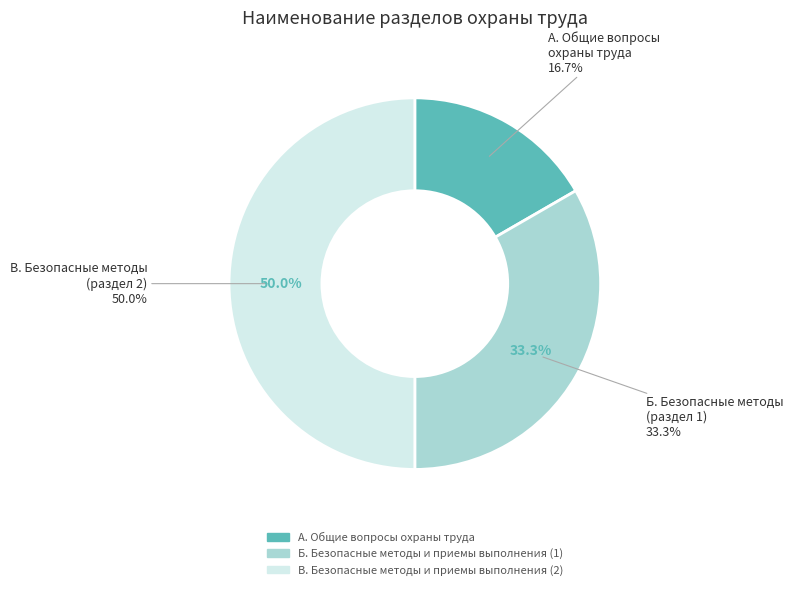

Combined, do Б. Безопасные методы и приемы выполнения (1) and А. Общие вопросы охраны труда account for over 50%?

No